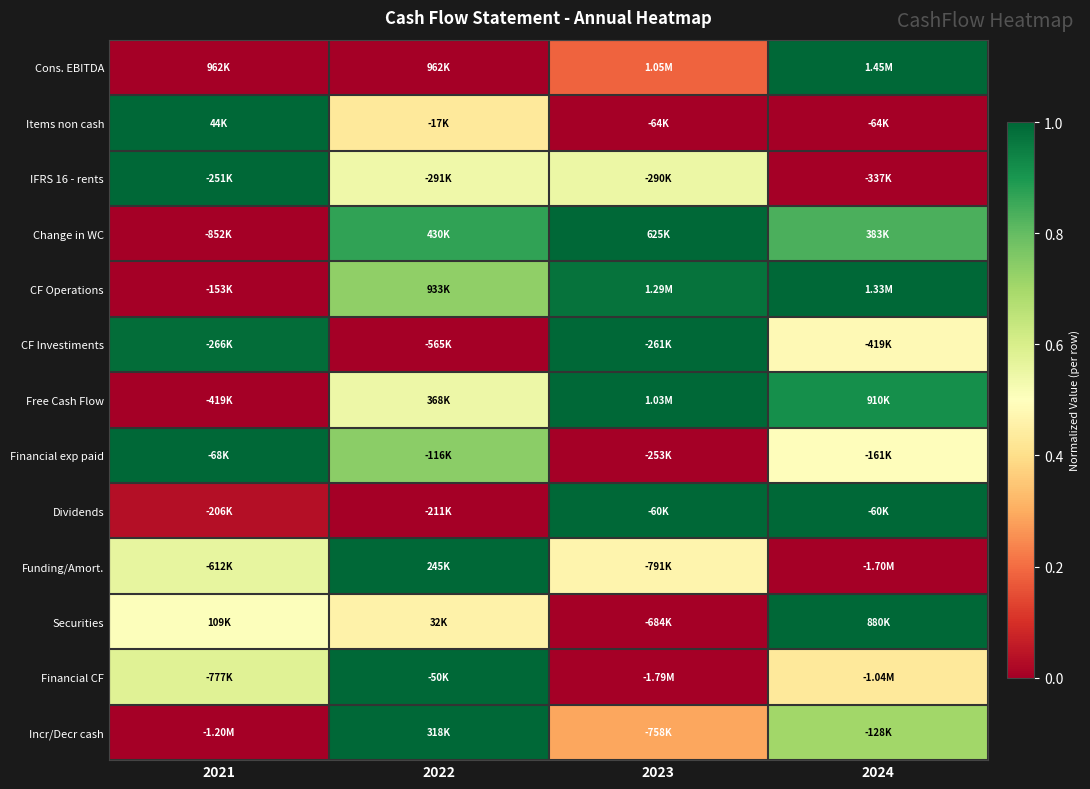

At 2024, list the series in order from smallest to largest.

Items non cash, IFRS 16 - rents, Funding/Amort., Financial CF, CF Investiments, Financial exp paid, Incr/Decr cash, Change in WC, Free Cash Flow, Cons. EBITDA, CF Operations, Dividends, Securities